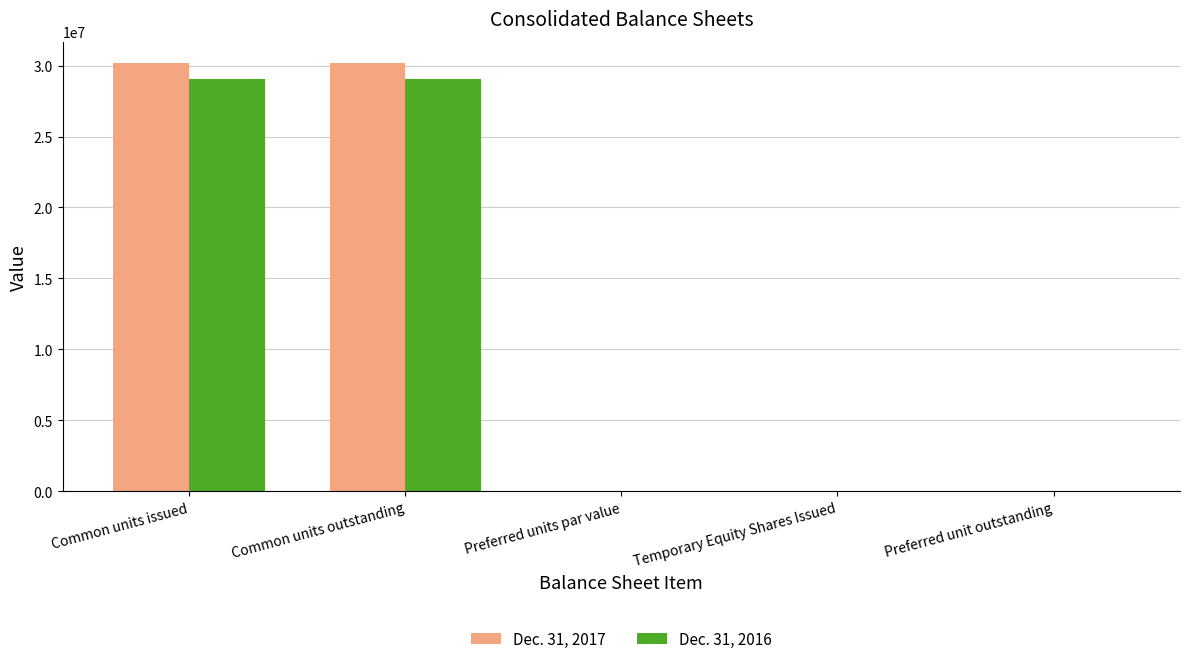

True or false: Dec. 31, 2017 has a value of -11801643 at Preferred unit outstanding.

False